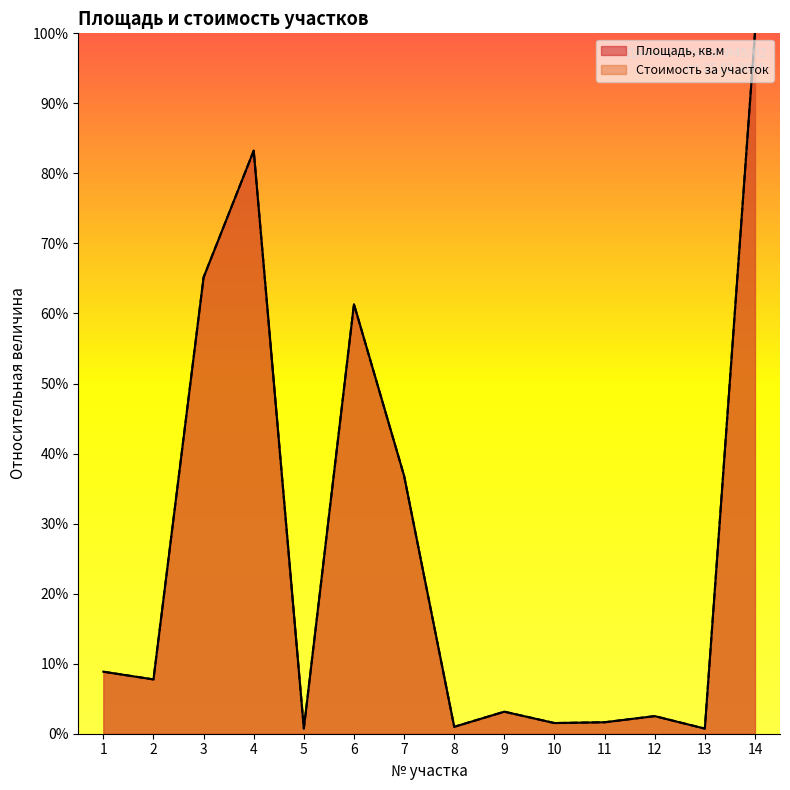

List the labels in order of Стоимость за участок value, largest first.

14, 4, 3, 6, 7, 1, 2, 9, 12, 11, 10, 8, 5, 13